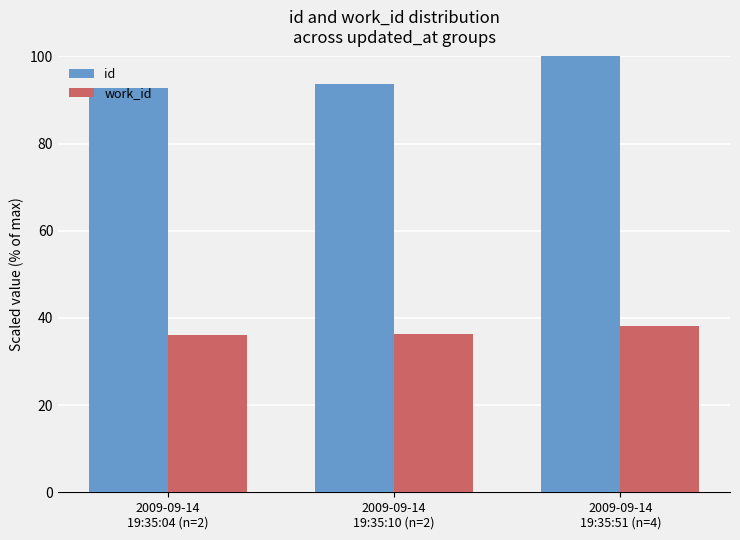

How many series are shown in this chart?

2